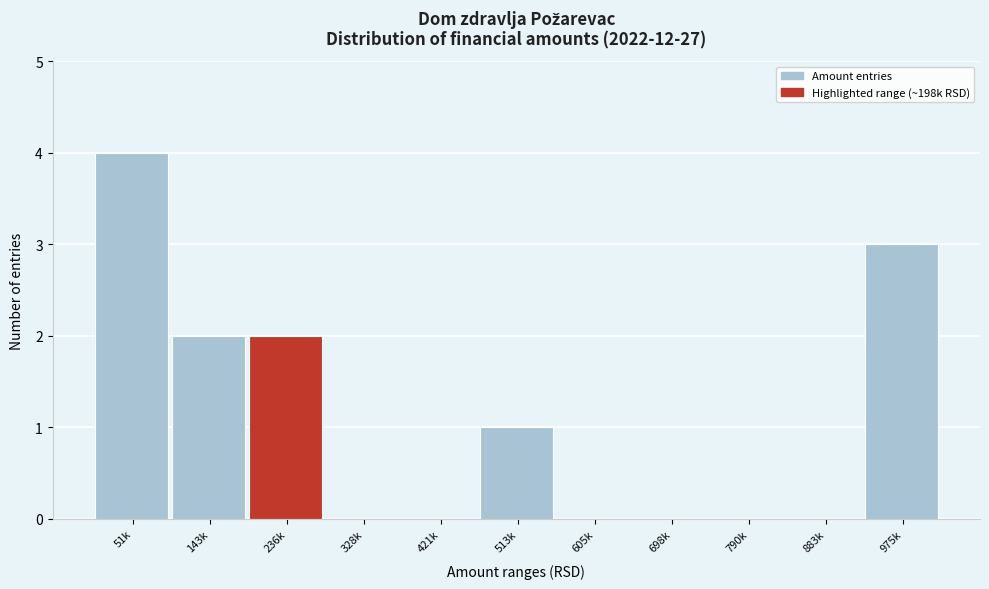

Reading left to right, extract all data points from this chart.

51k=4	143k=2	236k=2	328k=0	421k=0	513k=1	605k=0	698k=0	790k=0	883k=0	975k=3